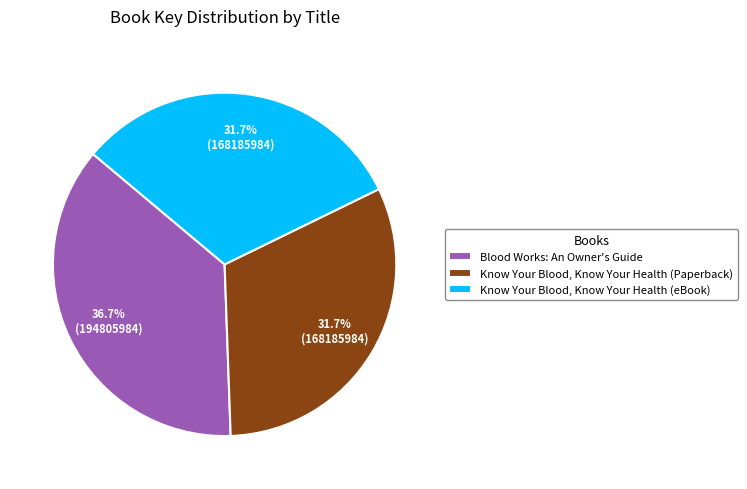

What is the ratio of the value at Blood Works: An Owner's Guide to the value at Know Your Blood, Know Your Health (Paperback)?

1.2